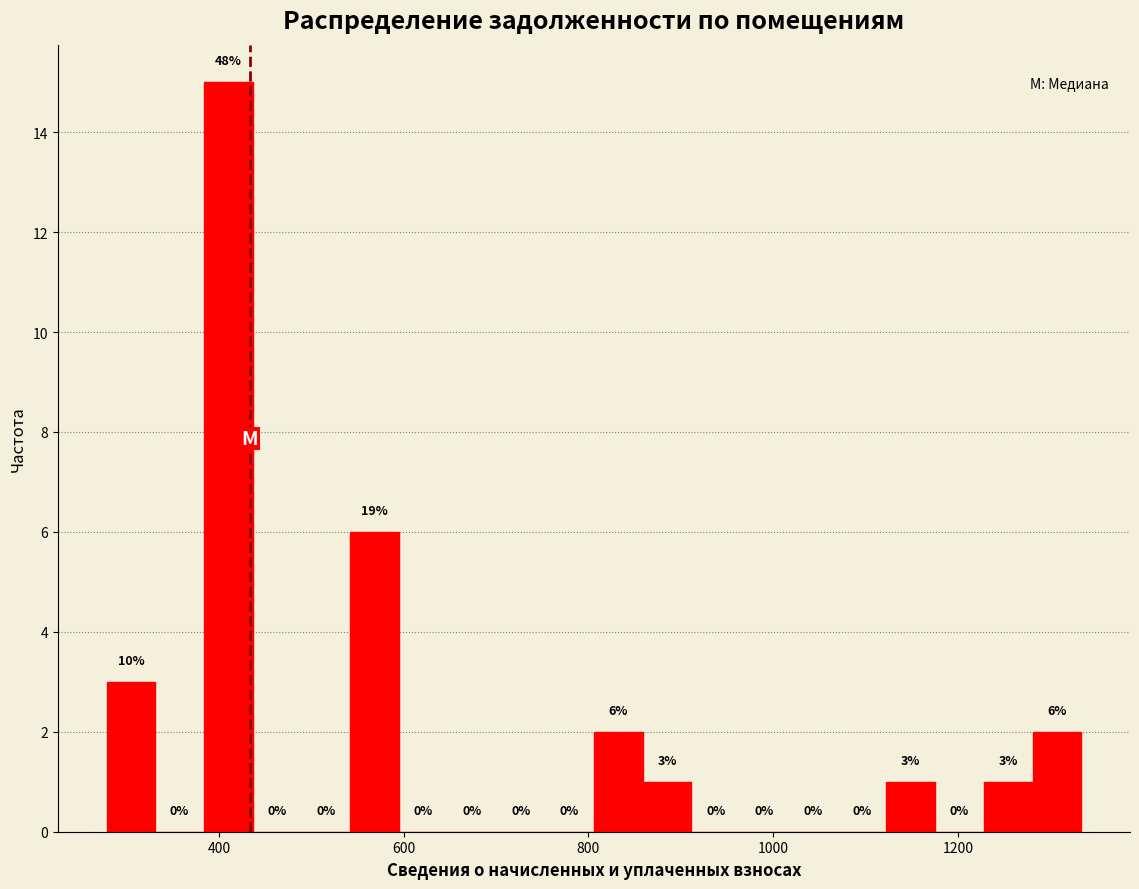

Read against the x-axis, roughly where is the centre of the tallest bar?

420